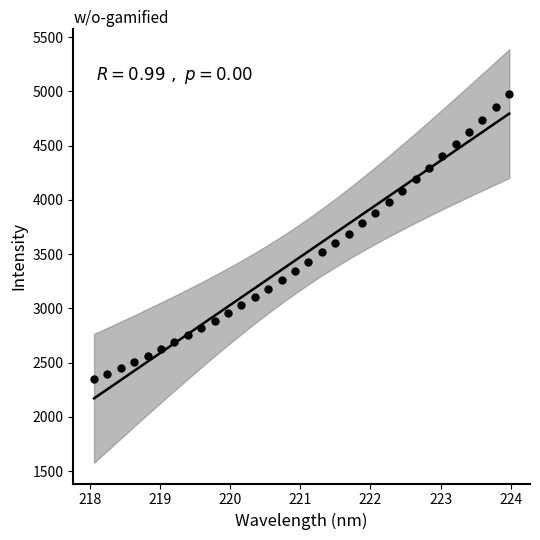

What is the range of Y values (max minus min)?

2628.7